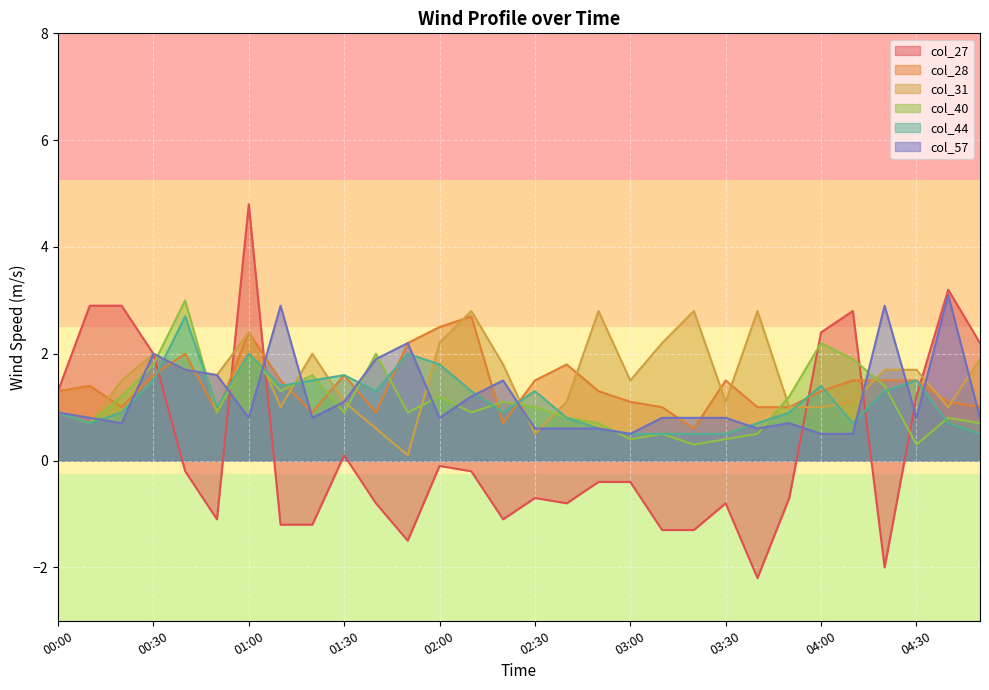

What is the label of the 27th point from the right?

00:30